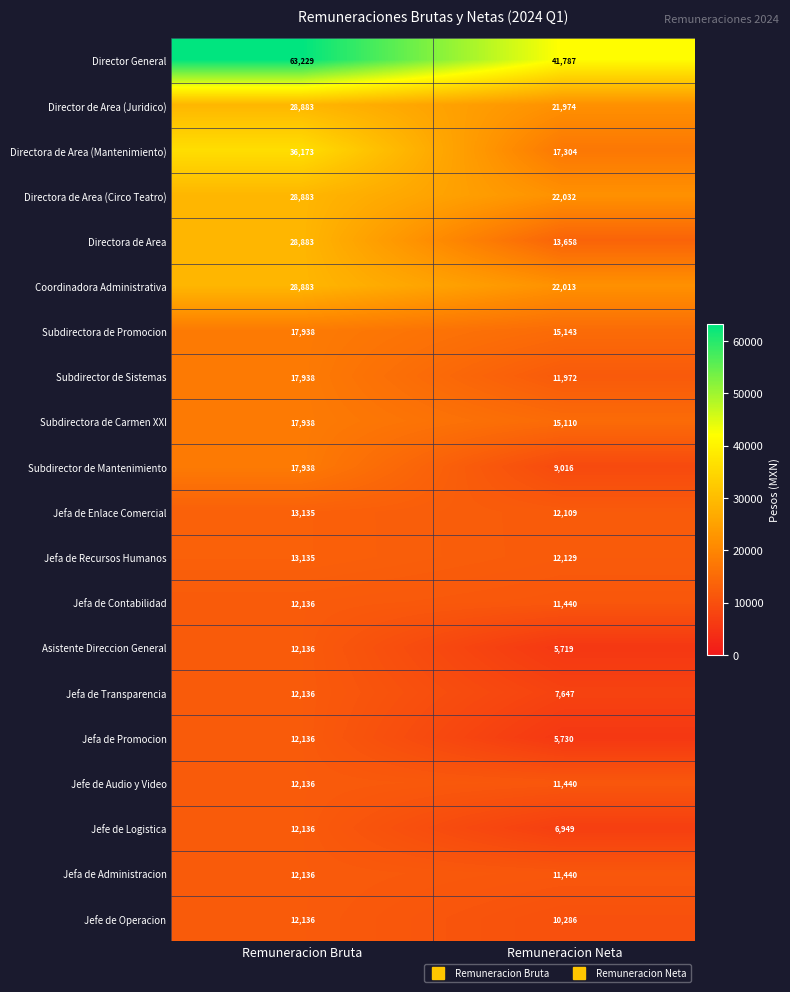

What is the difference between the maximum and minimum values in the Jefa de Transparencia series?

4489